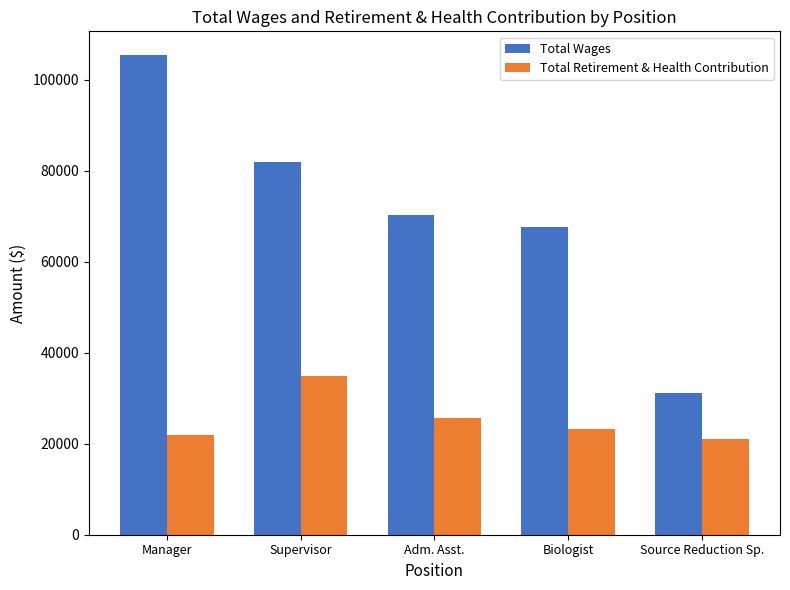

How many distinct data groups are displayed?

2